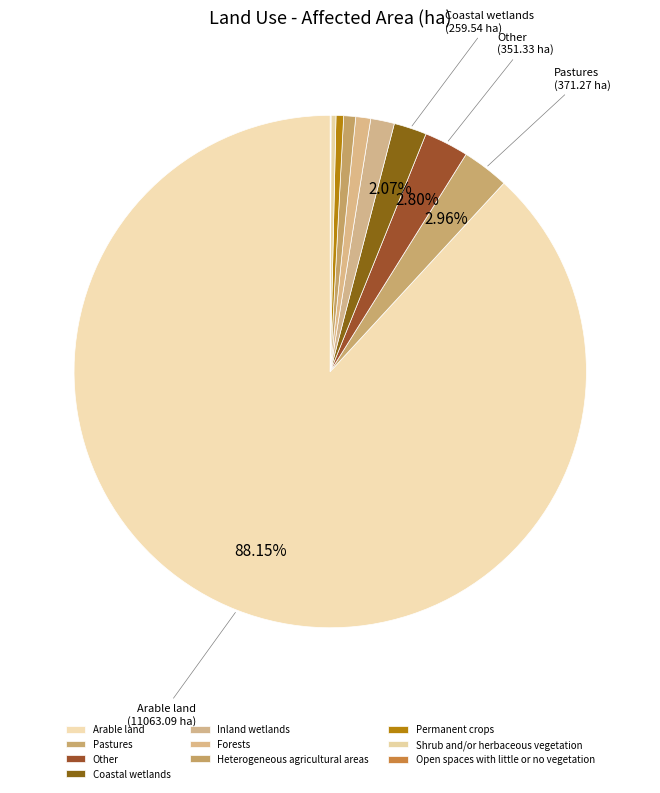

True or false: Inland wetlands accounts for 1% of the total.

True